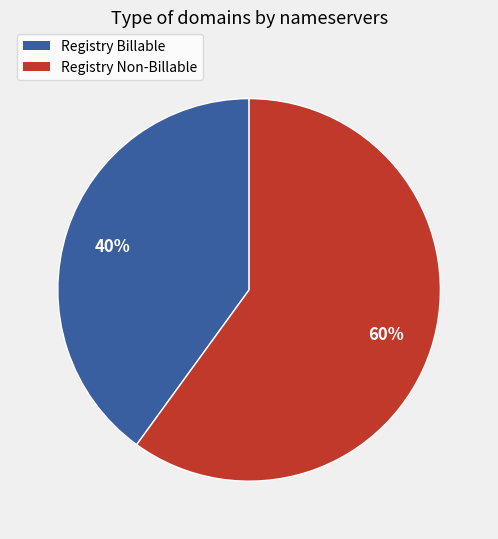

Does any single category account for the majority?

Yes